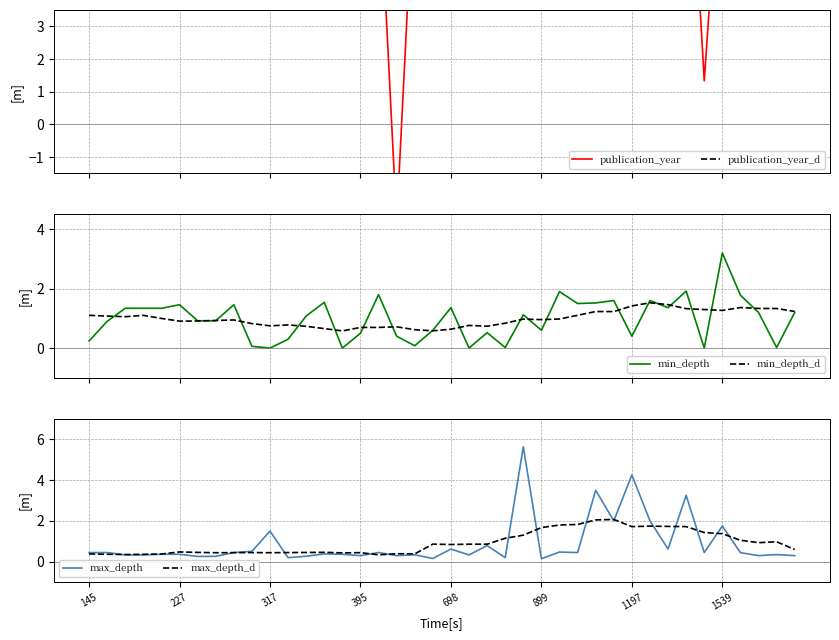

The max_depth series shows 2.7 at 31. True or false?

False